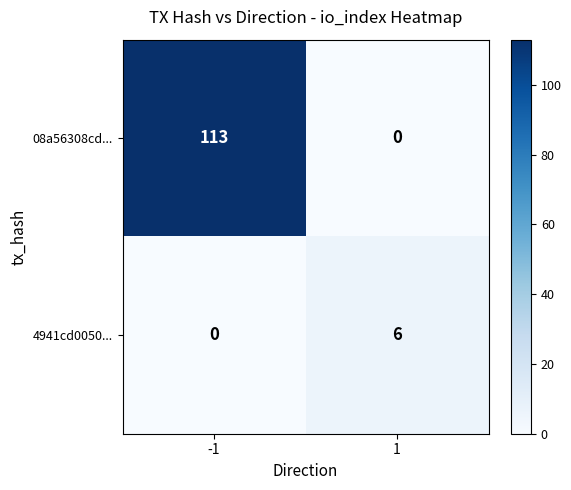

List the series in order of their overall mean, highest first.

08a56308cd..., 4941cd0050...